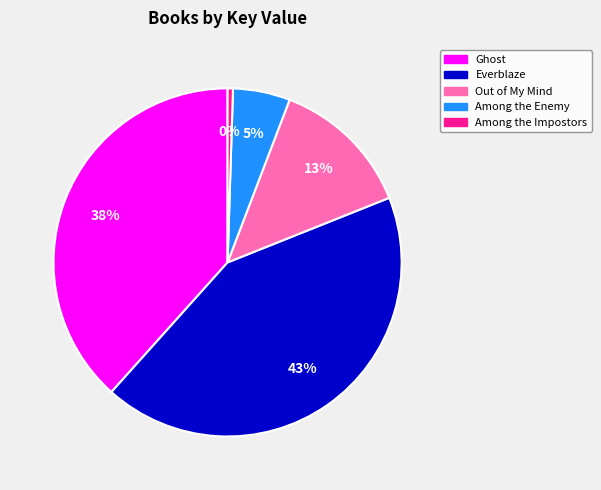

Which has a higher value, Out of My Mind or Among the Enemy?

Out of My Mind